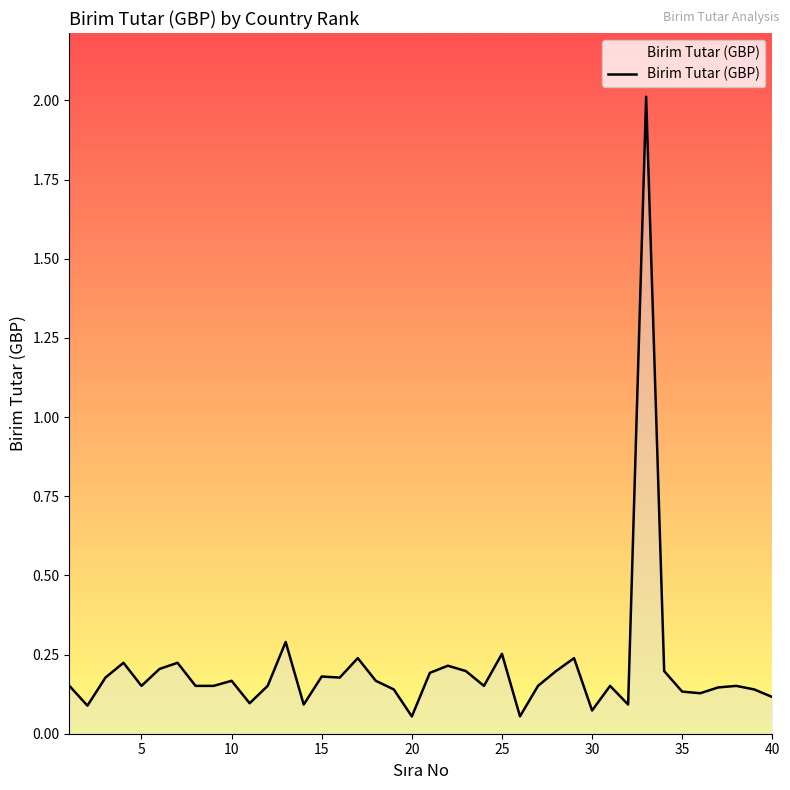

What is the difference between the maximum and minimum values?

2.0